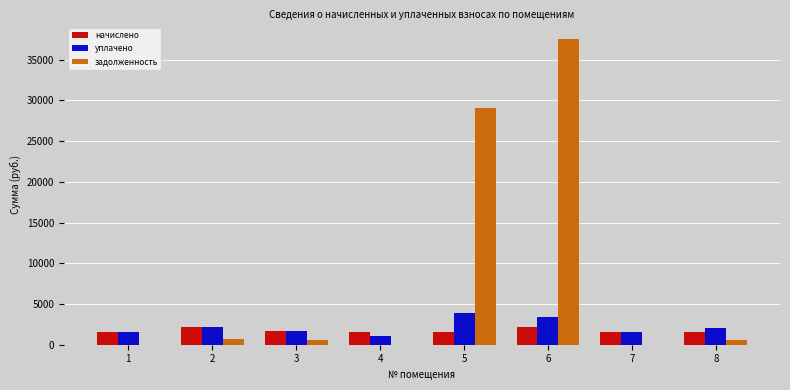

What is the maximum value for начислено?

2133.6